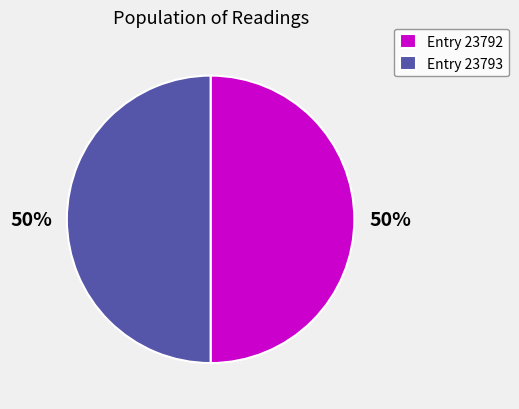

What is the ratio of the value at Entry 23793 to the value at Entry 23792?

1.0